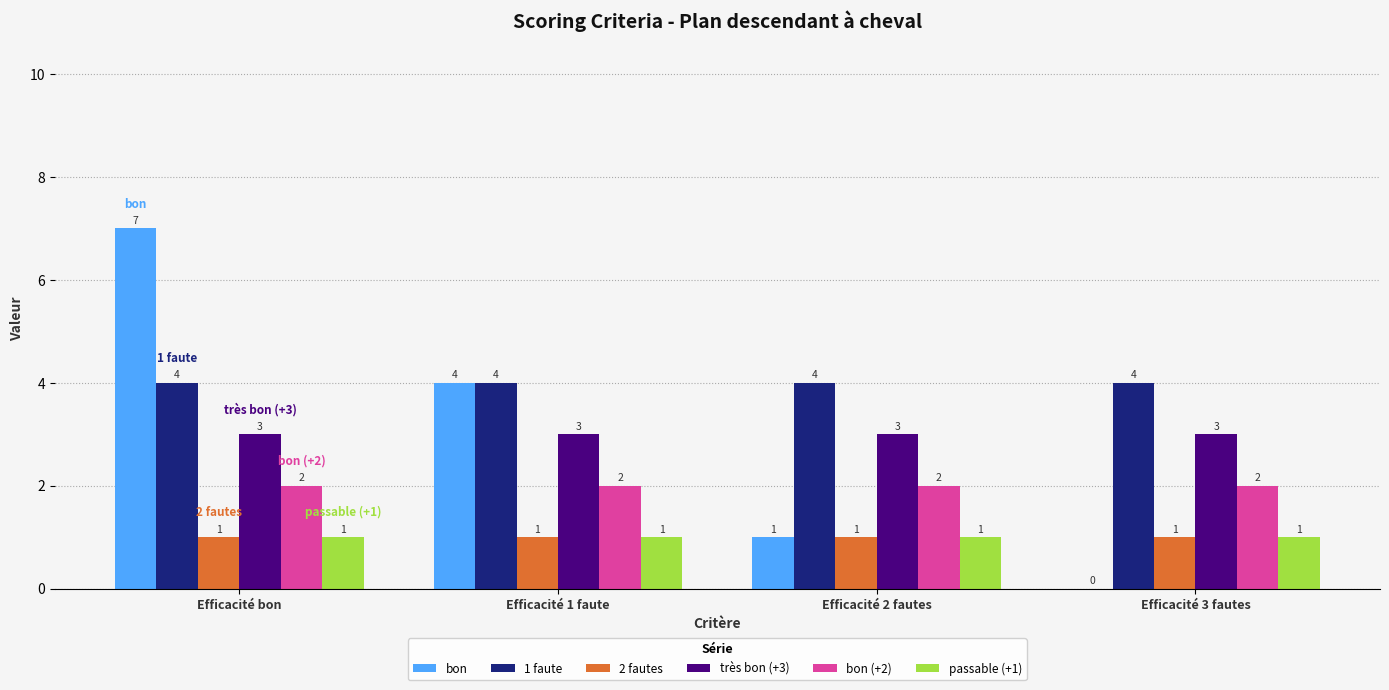

At which category is the sum across all series the highest?

Efficacité bon